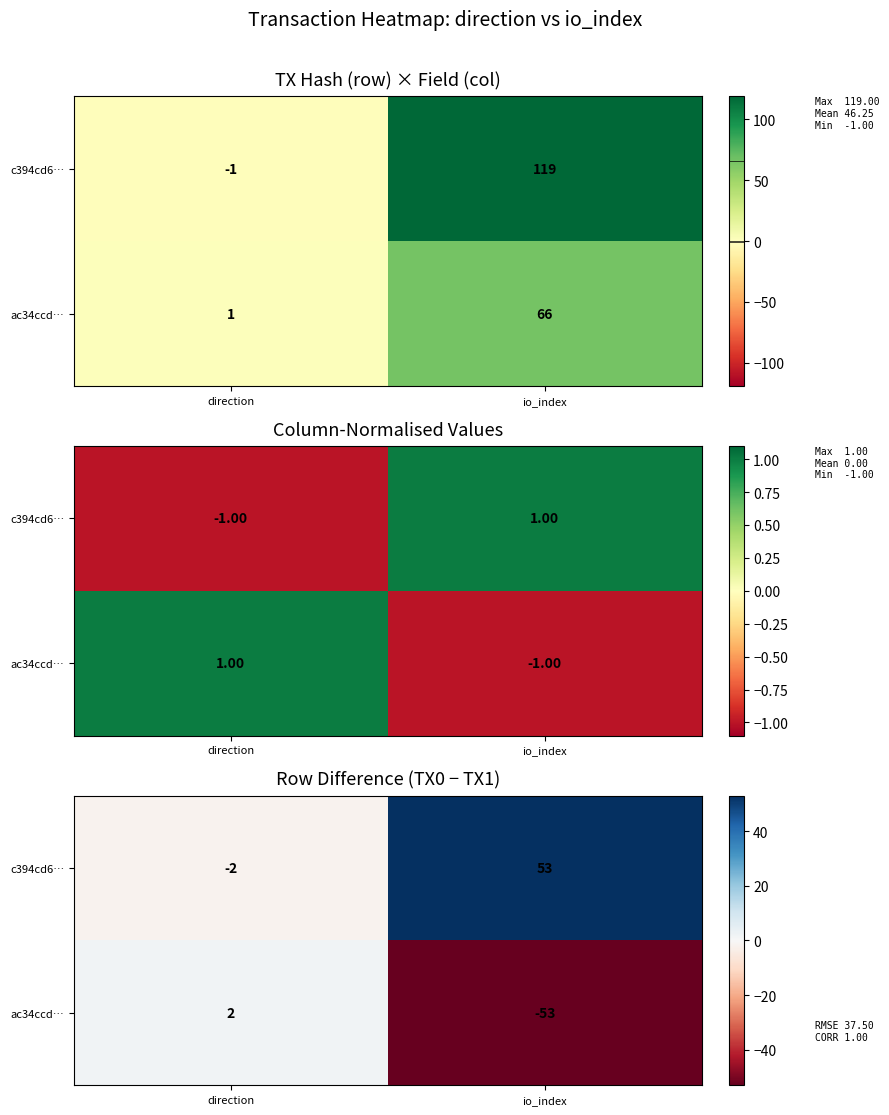

True or false: ac34ccd… has a value of -95 at io_index.

False